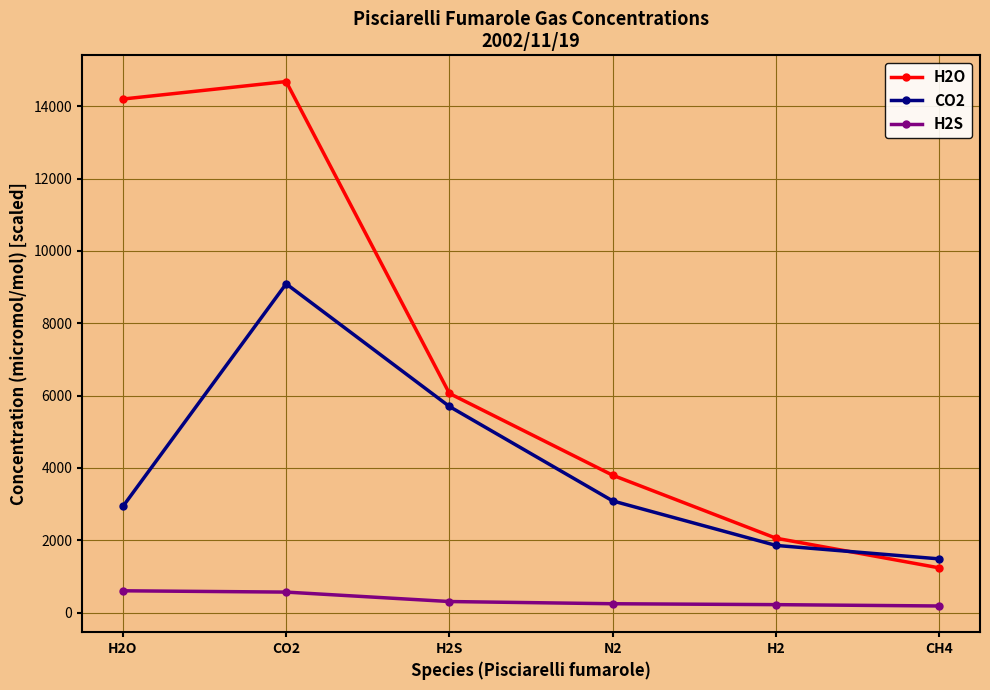

What is the minimum value for CO2?

1488.0